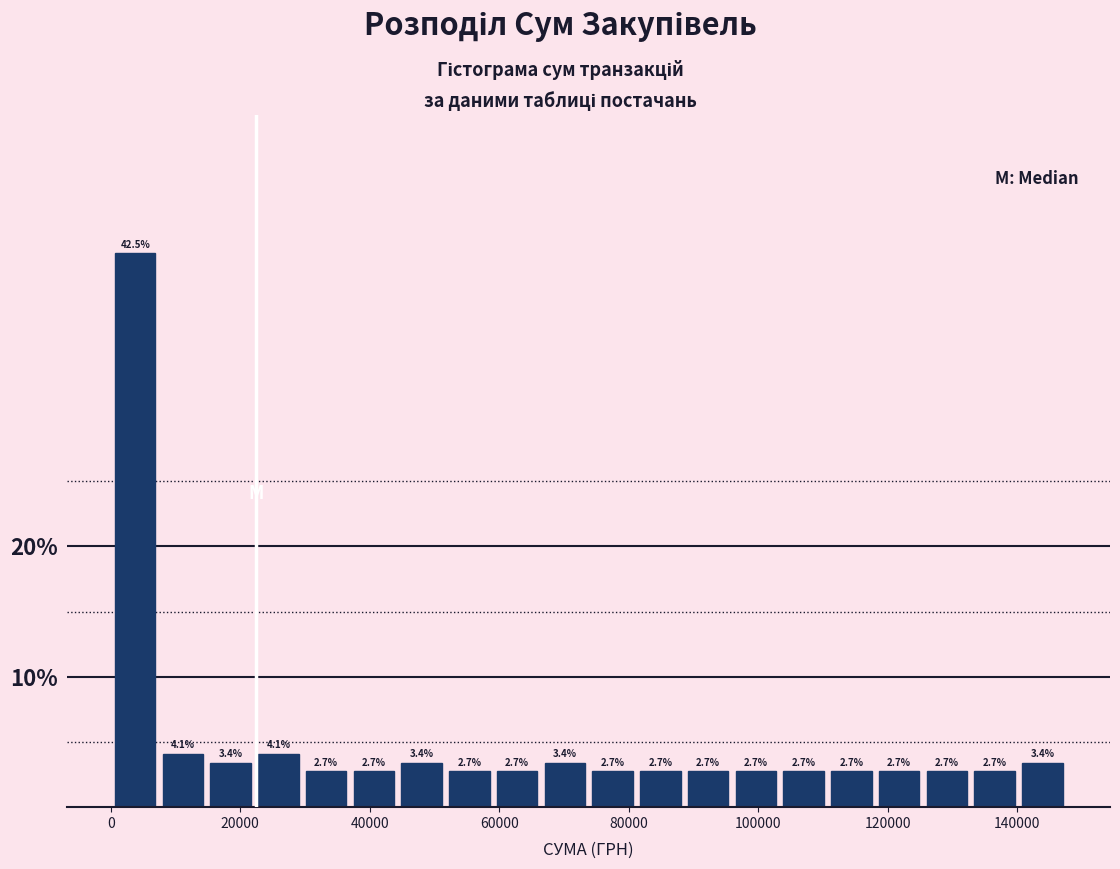

Around what value on the x-axis is the tallest bar? Give the approximate position of its centre, as read against the axis.

4000